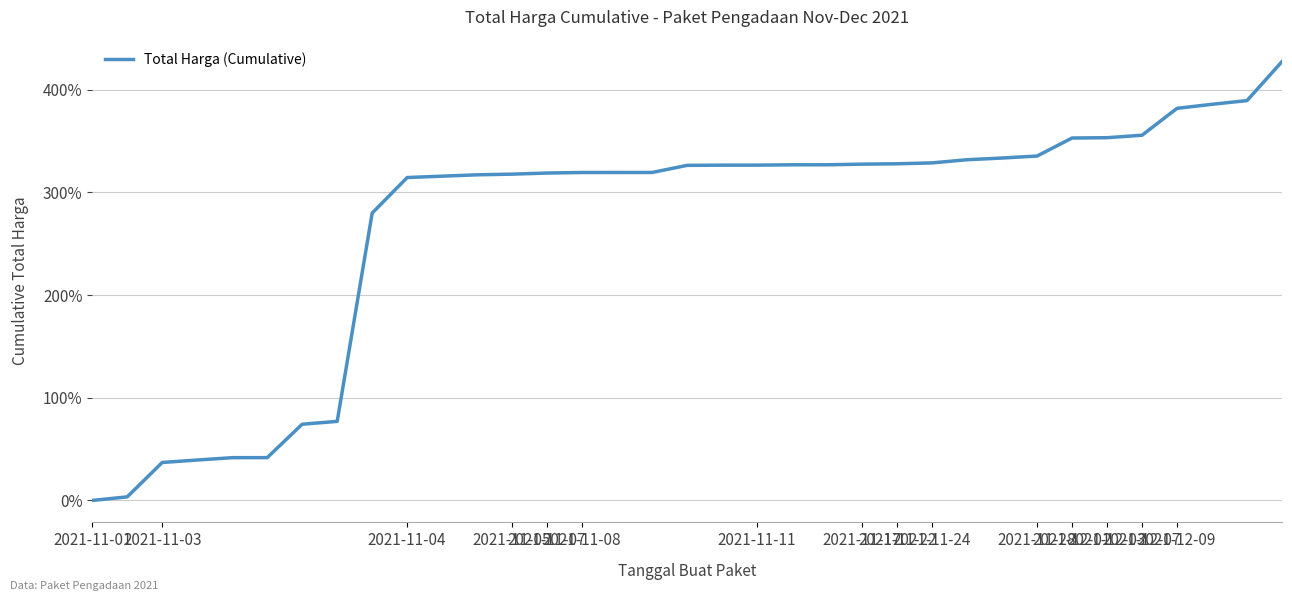

What is the sum of all values?

9399.1